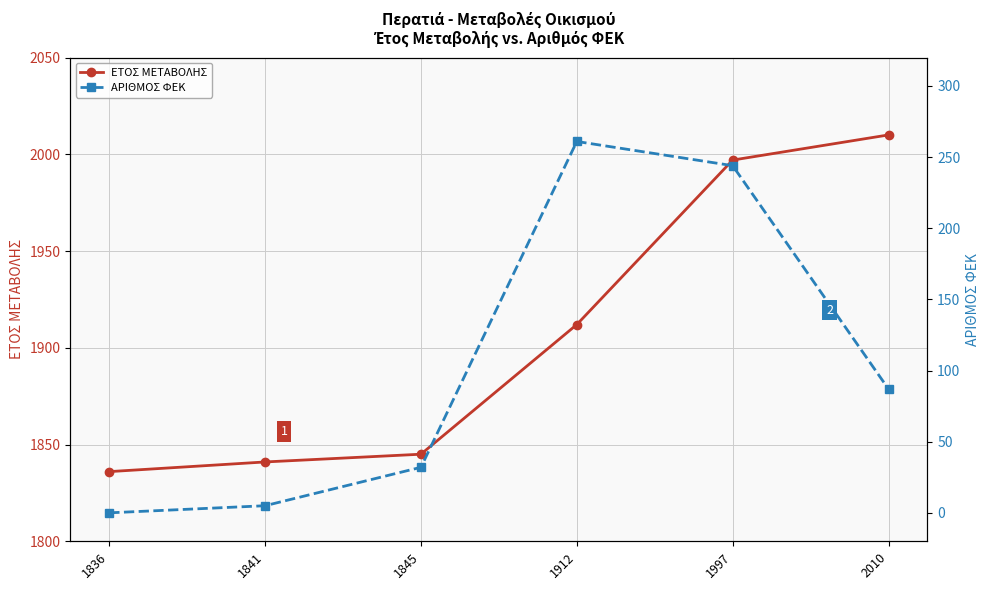

What is the total value across all series at 2010?

2097